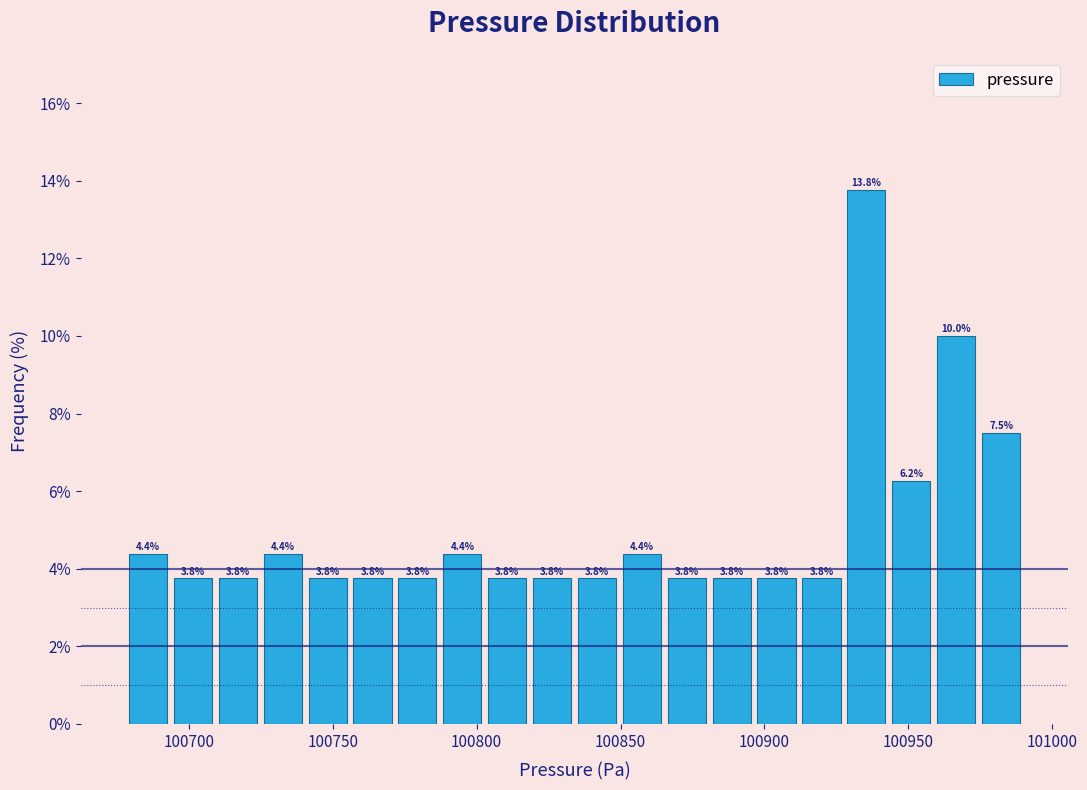

Read against the x-axis, roughly where is the centre of the tallest bar?

100935